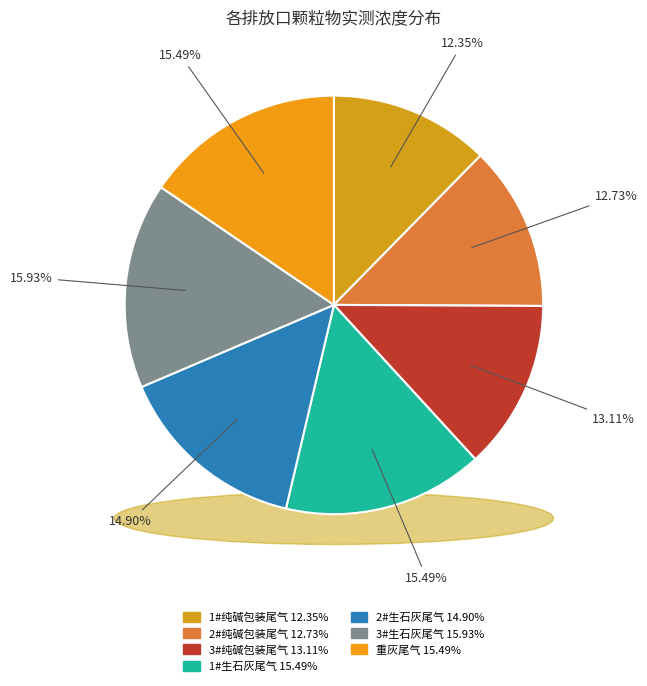

What is the largest slice in the pie chart?

3#生石灰尾气排放口003